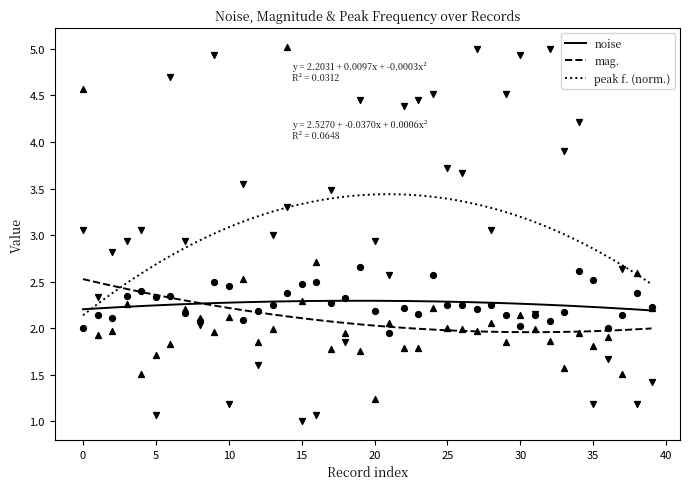

Which series contains the lowest Y value?

peak f.